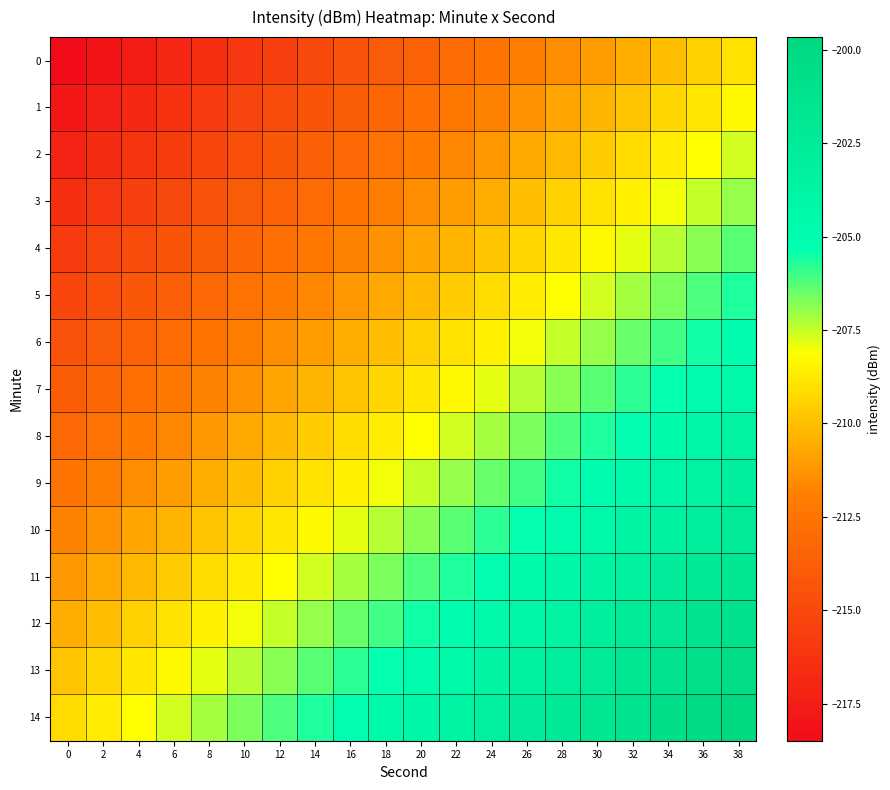

Reading left to right, what are all the values shown in this chart?

0: 0=-218.5	2=-218.0	4=-217.5	6=-217.0	8=-216.5	10=-216.0	12=-215.5	14=-215.0	16=-214.5	18=-214.0	20=-213.5	22=-213.0	24=-212.5	26=-212.0	28=-211.5	30=-211.0	32=-210.5	34=-210.0	36=-209.5	38=-209.0
1: 0=-217.8	2=-217.3	4=-216.8	6=-216.3	8=-215.8	10=-215.3	12=-214.8	14=-214.3	16=-213.8	18=-213.3	20=-212.8	22=-212.3	24=-211.8	26=-211.3	28=-210.8	30=-210.3	32=-209.8	34=-209.3	36=-208.8	38=-208.3
2: 0=-217.2	2=-216.7	4=-216.2	6=-215.7	8=-215.2	10=-214.7	12=-214.2	14=-213.7	16=-213.2	18=-212.7	20=-212.2	22=-211.7	24=-211.2	26=-210.7	28=-210.2	30=-209.7	32=-209.2	34=-208.7	36=-208.2	38=-207.7
3: 0=-216.5	2=-216.0	4=-215.5	6=-215.0	8=-214.5	10=-214.0	12=-213.5	14=-213.0	16=-212.5	18=-212.0	20=-211.5	22=-211.0	24=-210.5	26=-210.0	28=-209.5	30=-209.0	32=-208.5	34=-208.0	36=-207.5	38=-207.0
4: 0=-215.8	2=-215.3	4=-214.8	6=-214.3	8=-213.8	10=-213.3	12=-212.8	14=-212.3	16=-211.8	18=-211.3	20=-210.8	22=-210.3	24=-209.8	26=-209.3	28=-208.8	30=-208.3	32=-207.8	34=-207.3	36=-206.8	38=-206.3
5: 0=-215.2	2=-214.7	4=-214.2	6=-213.7	8=-213.2	10=-212.7	12=-212.2	14=-211.7	16=-211.2	18=-210.7	20=-210.2	22=-209.7	24=-209.2	26=-208.7	28=-208.2	30=-207.7	32=-207.2	34=-206.7	36=-206.2	38=-205.7
6: 0=-214.5	2=-214.0	4=-213.5	6=-213.0	8=-212.5	10=-212.0	12=-211.5	14=-211.0	16=-210.5	18=-210.0	20=-209.5	22=-209.0	24=-208.5	26=-208.0	28=-207.5	30=-207.0	32=-206.5	34=-206.0	36=-205.5	38=-205.0
7: 0=-213.8	2=-213.3	4=-212.8	6=-212.3	8=-211.8	10=-211.3	12=-210.8	14=-210.3	16=-209.8	18=-209.3	20=-208.8	22=-208.3	24=-207.8	26=-207.3	28=-206.8	30=-206.3	32=-205.8	34=-205.3	36=-204.8	38=-204.3
8: 0=-213.2	2=-212.7	4=-212.2	6=-211.7	8=-211.2	10=-210.7	12=-210.2	14=-209.7	16=-209.2	18=-208.7	20=-208.2	22=-207.7	24=-207.2	26=-206.7	28=-206.2	30=-205.7	32=-205.2	34=-204.7	36=-204.2	38=-203.7
9: 0=-212.5	2=-212.0	4=-211.5	6=-211.0	8=-210.5	10=-210.0	12=-209.5	14=-209.0	16=-208.5	18=-208.0	20=-207.5	22=-207.0	24=-206.5	26=-206.0	28=-205.5	30=-205.0	32=-204.5	34=-204.0	36=-203.5	38=-203.0
10: 0=-211.8	2=-211.3	4=-210.8	6=-210.3	8=-209.8	10=-209.3	12=-208.8	14=-208.3	16=-207.8	18=-207.3	20=-206.8	22=-206.3	24=-205.8	26=-205.3	28=-204.8	30=-204.3	32=-203.8	34=-203.3	36=-202.8	38=-202.3
11: 0=-211.2	2=-210.7	4=-210.2	6=-209.7	8=-209.2	10=-208.7	12=-208.2	14=-207.7	16=-207.2	18=-206.7	20=-206.2	22=-205.7	24=-205.2	26=-204.7	28=-204.2	30=-203.7	32=-203.2	34=-202.7	36=-202.2	38=-201.7
12: 0=-210.5	2=-210.0	4=-209.5	6=-209.0	8=-208.5	10=-208.0	12=-207.5	14=-207.0	16=-206.5	18=-206.0	20=-205.5	22=-205.0	24=-204.5	26=-204.0	28=-203.5	30=-203.0	32=-202.5	34=-202.0	36=-201.5	38=-201.0
13: 0=-209.8	2=-209.3	4=-208.8	6=-208.3	8=-207.8	10=-207.3	12=-206.8	14=-206.3	16=-205.8	18=-205.3	20=-204.8	22=-204.3	24=-203.8	26=-203.3	28=-202.8	30=-202.3	32=-201.8	34=-201.3	36=-200.8	38=-200.3
14: 0=-209.2	2=-208.7	4=-208.2	6=-207.7	8=-207.2	10=-206.7	12=-206.2	14=-205.7	16=-205.2	18=-204.7	20=-204.2	22=-203.7	24=-203.2	26=-202.7	28=-202.2	30=-201.7	32=-201.2	34=-200.7	36=-200.2	38=-199.7